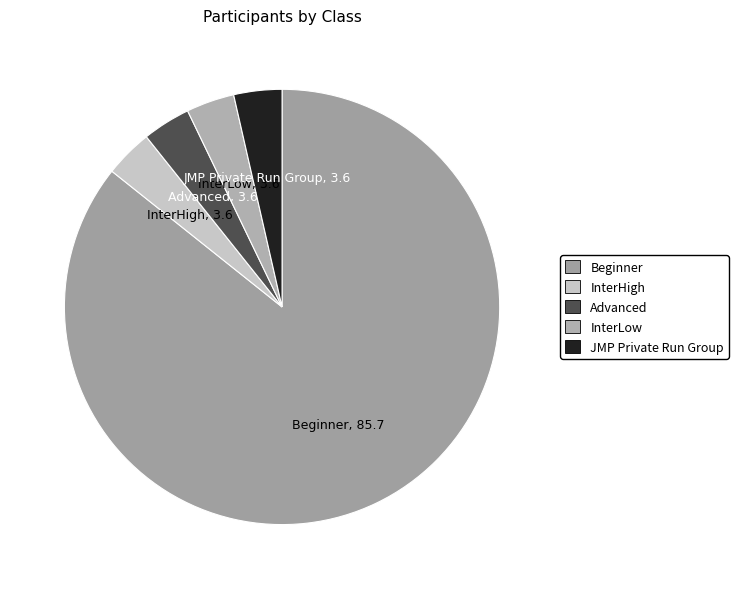

Which slice represents more than half of the pie?

Beginner